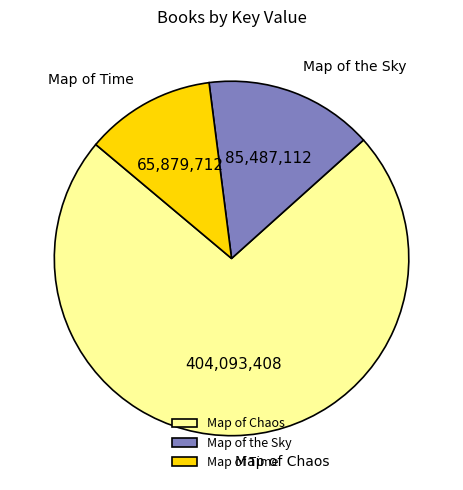

What is the smallest slice in the pie chart?

Map of Time